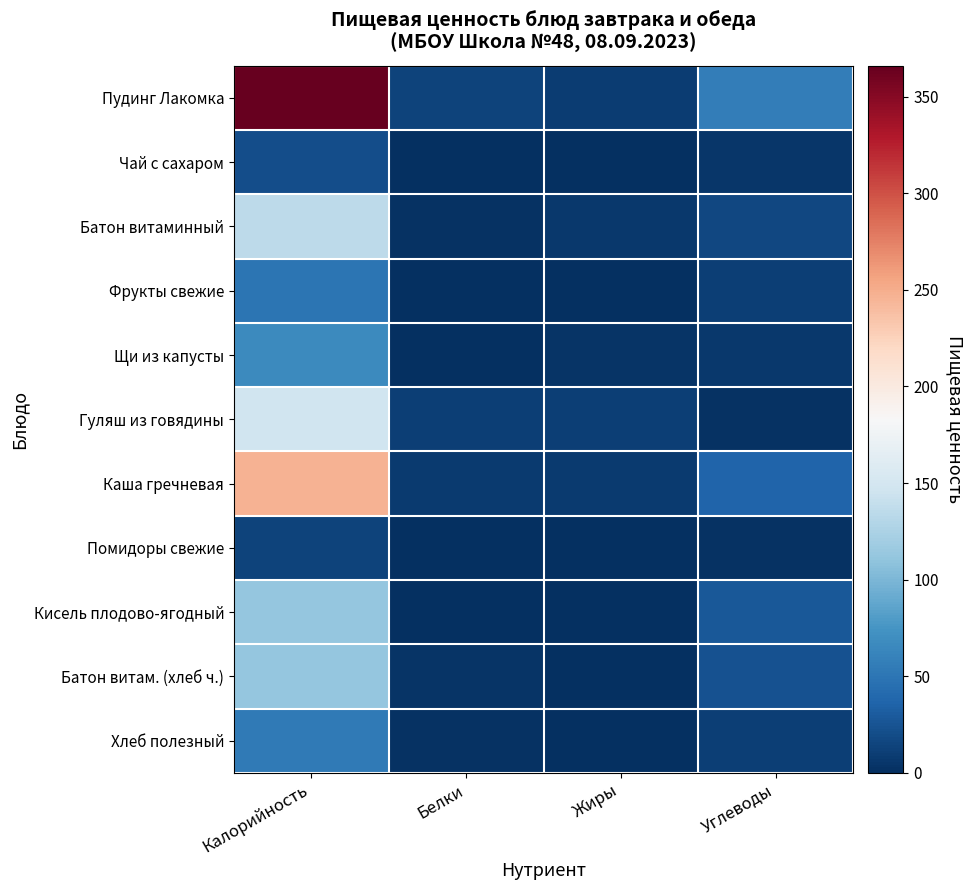

Reading left to right, transcribe all the data shown in this chart.

Пудинг Лакомка: Калорийность=366.0	Белки=14.1	Жиры=9.3	Углеводы=56.4
Чай с сахаром: Калорийность=21.0	Белки=0.2	Жиры=0.1	Углеводы=5.0
Батон витаминный: Калорийность=135.0	Белки=2.1	Жиры=6.7	Углеводы=16.5
Фрукты свежие: Калорийность=49.0	Белки=0.4	Жиры=0.4	Углеводы=10.8
Щи из капусты: Калорийность=66.0	Белки=1.4	Жиры=4.0	Углеводы=6.2
Гуляш из говядины: Калорийность=146.0	Белки=10.6	Жиры=10.5	Углеводы=2.4
Каша гречневая: Калорийность=246.0	Белки=8.5	Жиры=7.3	Углеводы=36.6
Помидоры свежие: Калорийность=14.0	Белки=0.7	Жиры=0.1	Углеводы=2.4
Кисель плодово-ягодный: Калорийность=112.0	Белки=0.0	Жиры=0.0	Углеводы=28.0
Батон витам. (хлеб ч.): Калорийность=112.0	Белки=3.2	Жиры=0.8	Углеводы=22.9
Хлеб полезный: Калорийность=53.0	Белки=1.8	Жиры=0.3	Углеводы=10.8